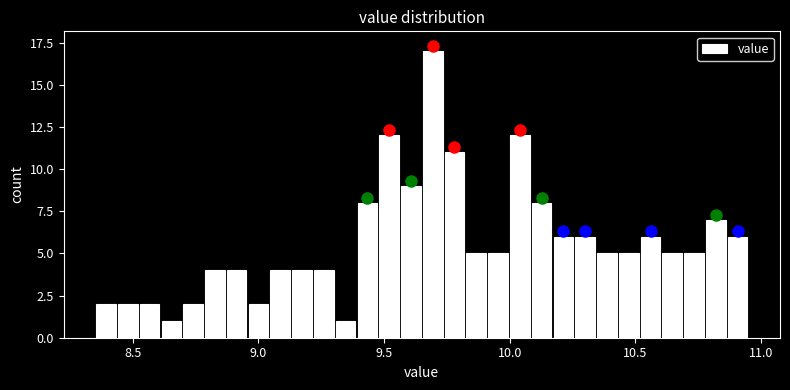

Around what value on the x-axis is the tallest bar? Give the approximate position of its centre, as read against the axis.

9.70